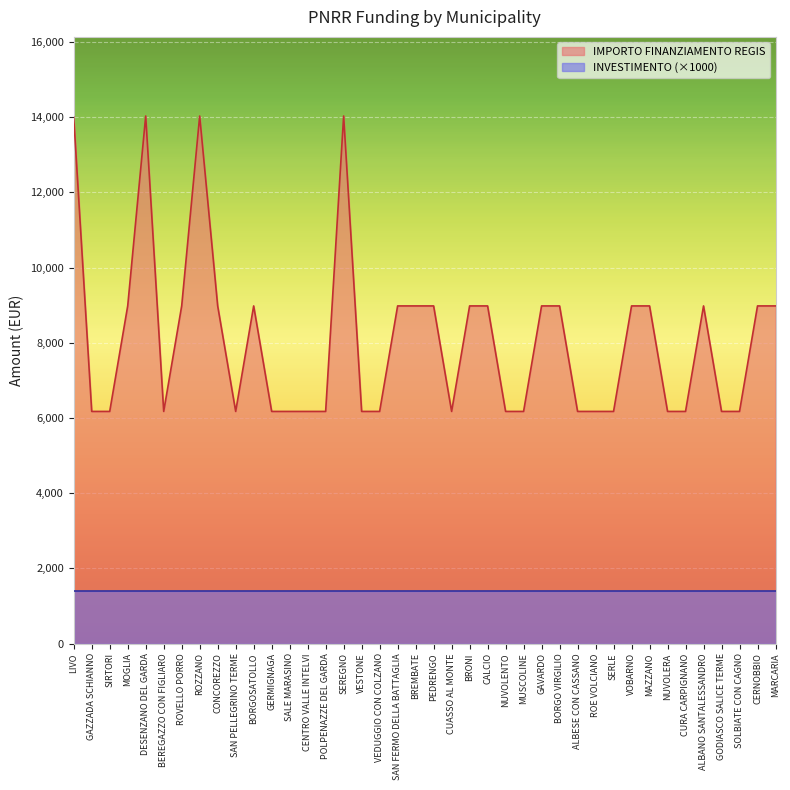

What is the minimum value shown in the chart?

1400.0